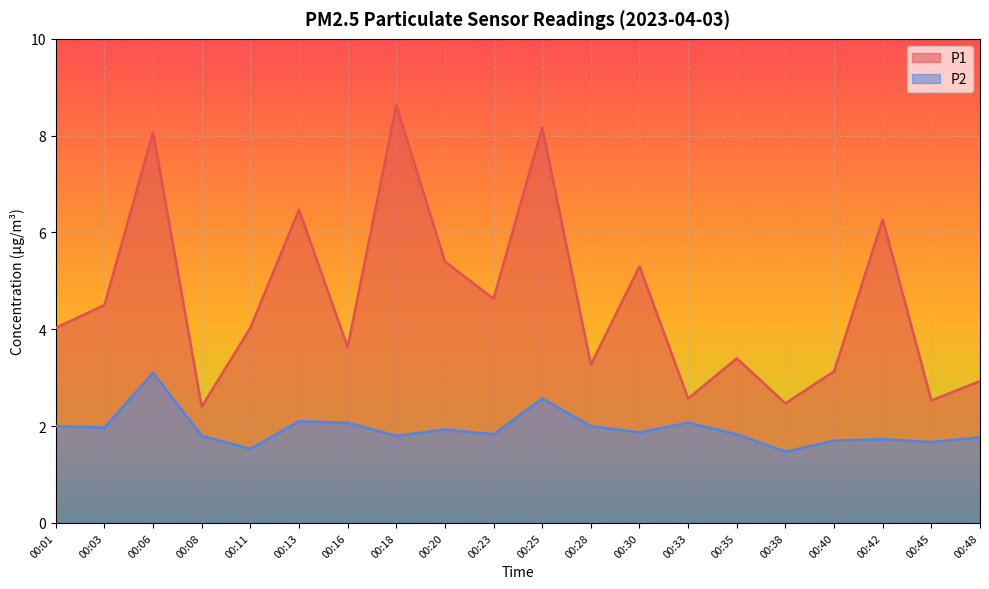

True or false: P1 and P2 intersect in this chart.

False